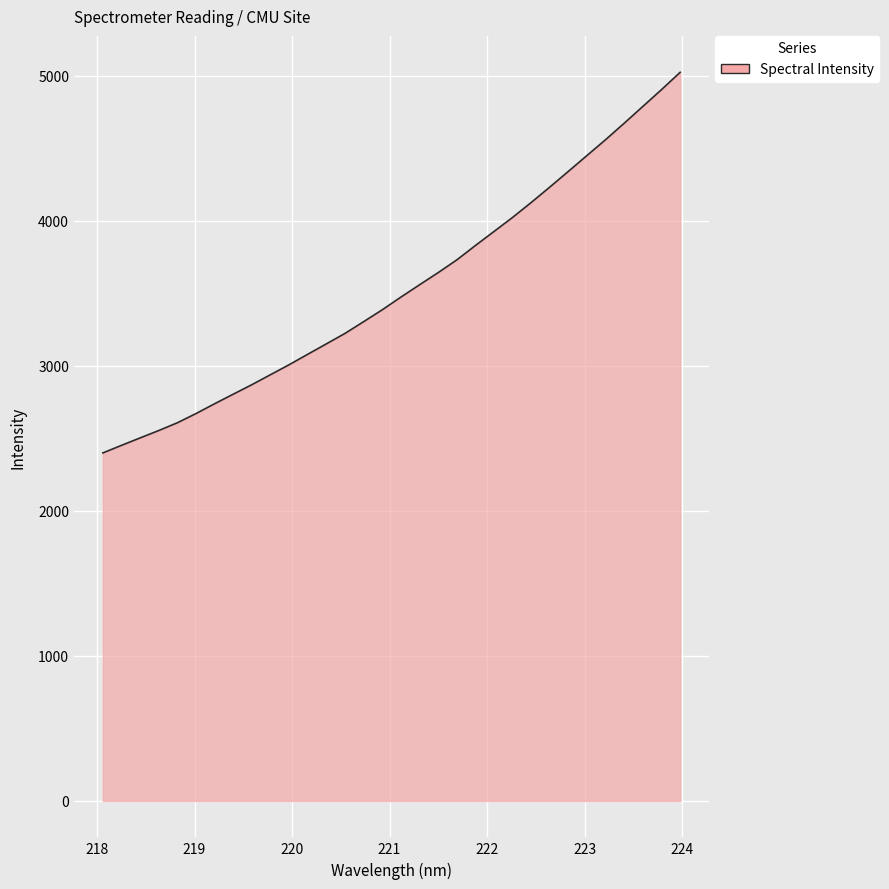

Reading left to right, transcribe all the data shown in this chart.

2399.7	2451.9	2503.3	2554.2	2607.9	2671.4	2739.2	2805.1	2870.7	2939.6	3008.4	3080.5	3152.3	3224.5	3305.3	3387.3	3474.8	3559.6	3643.3	3731.2	3830.3	3927.3	4024.4	4127.3	4233.7	4342.2	4451.8	4560.7	4674.3	4789.7	4905.3	5024.3